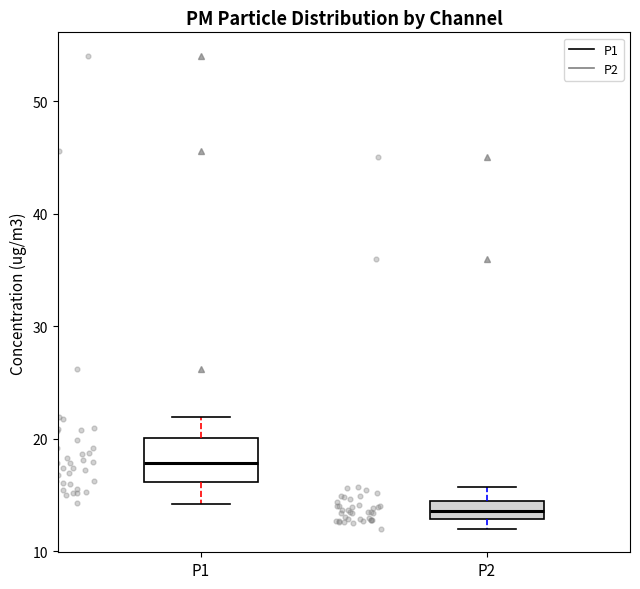

Reading left to right, transcribe this box plot: for each box, give where its median line is, the range the box spans, and where its two whiskers end, as read against the y-axis. The values are not printed on the chart, so give them approximately, as read against the axis.

P1: median 18, box 16 to 20, whiskers 14 to 22
P2: median 14 (inside the box), box 13 to 14, whiskers 12 to 16